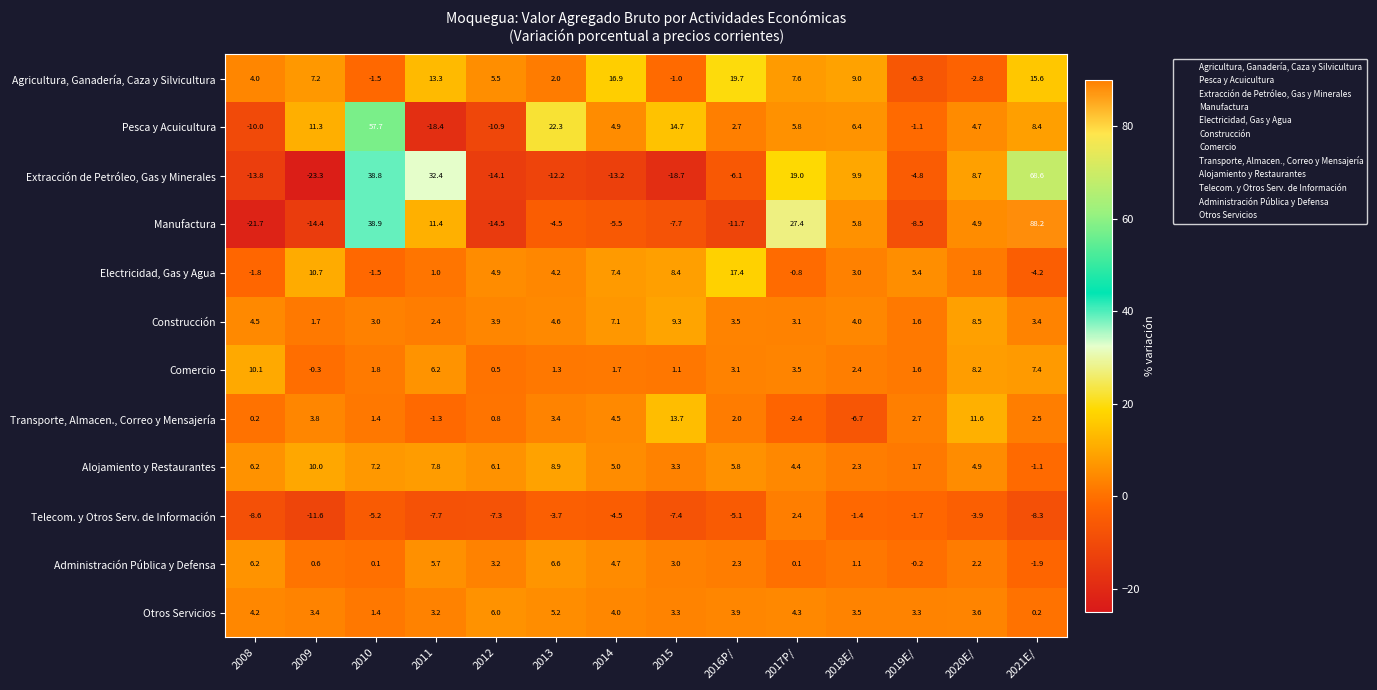

Is it true that Otros Servicios equals 3.5 at 2018E/?

True